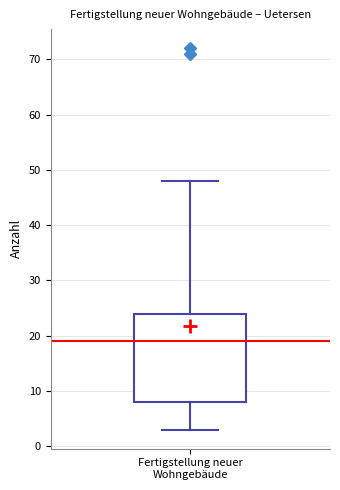

Transcribe this box plot: give where the median line is, the range the box spans, and where the two whiskers end, as read against the y-axis. The values are not printed on the chart, so give them approximately, as read against the axis.

median 19, box 8 to 24, whiskers 3 to 48